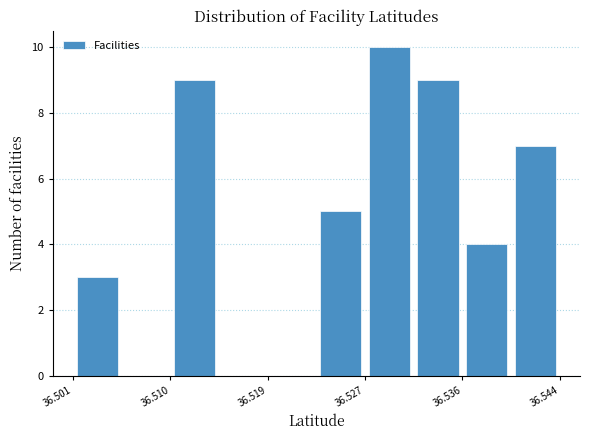

Reading left to right, transcribe this chart: for each bar, give the range it covers on the x-axis and its height. Neither the bar edges nor the heights are printed on the chart, so give them approximately, as read against the axes.

36.501 to 36.506: 3
36.506 to 36.510: 0
36.510 to 36.514: 9
36.514 to 36.519: 0
36.519 to 36.523: 0
36.523 to 36.527: 5
36.527 to 36.531: 10
36.531 to 36.536: 9
36.536 to 36.540: 4
36.540 to 36.544: 7